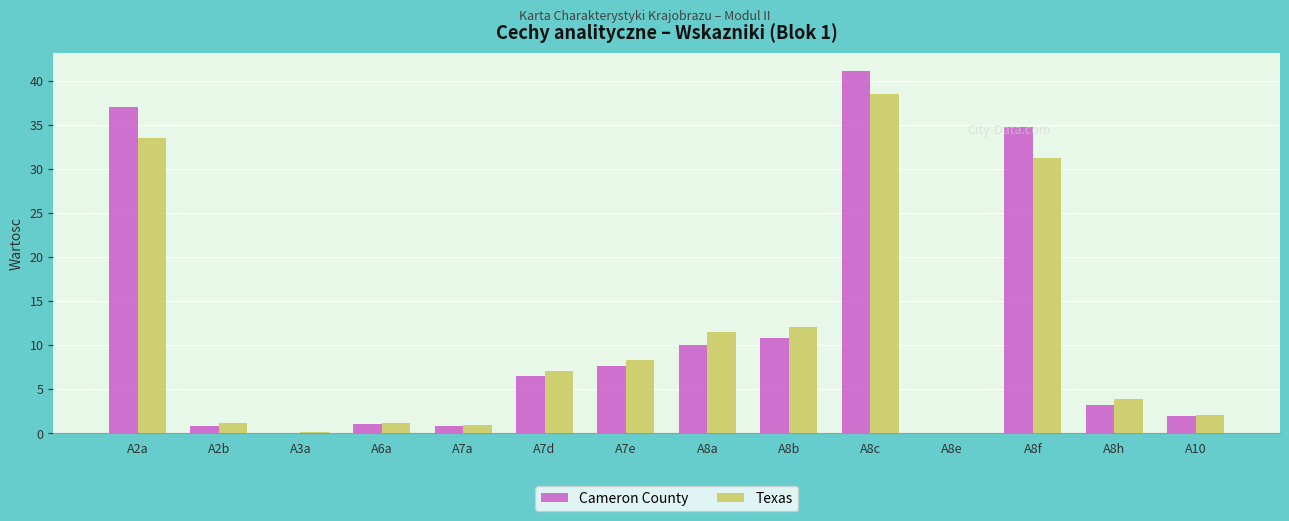

Is it true that Cameron County equals 7.7 at A7e?

True